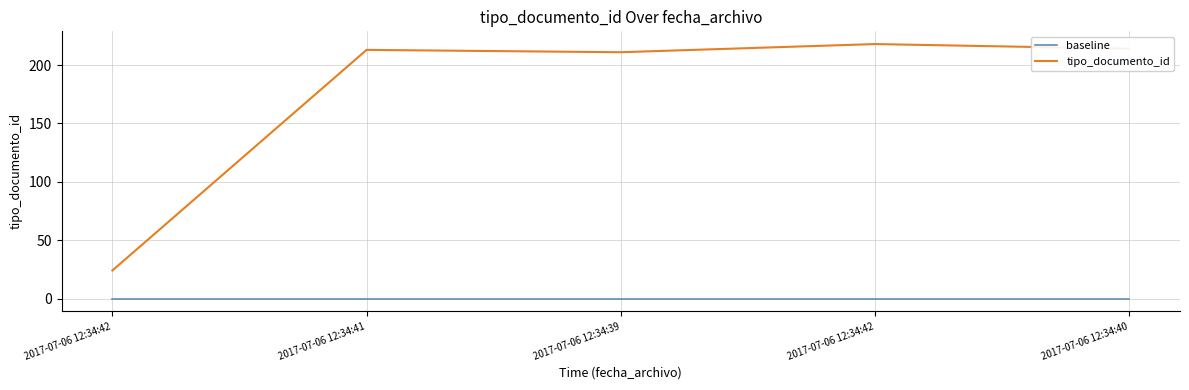

How many categories are shown in the chart?

5